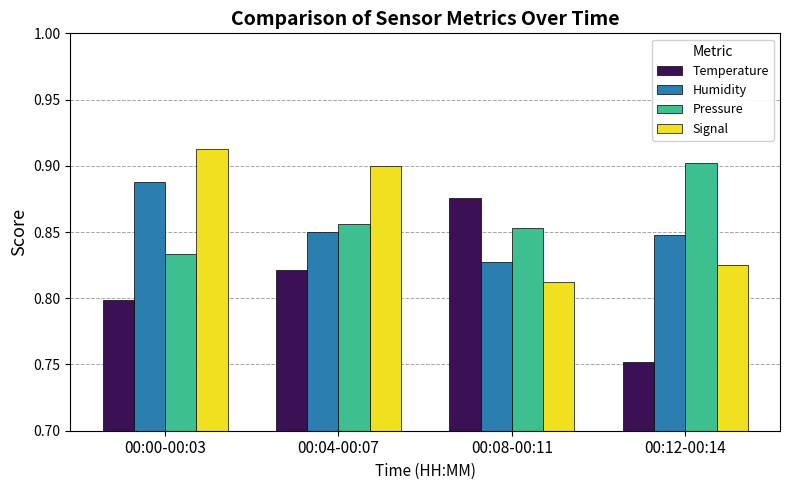

Which series has the largest range (max minus min)?

Temperature